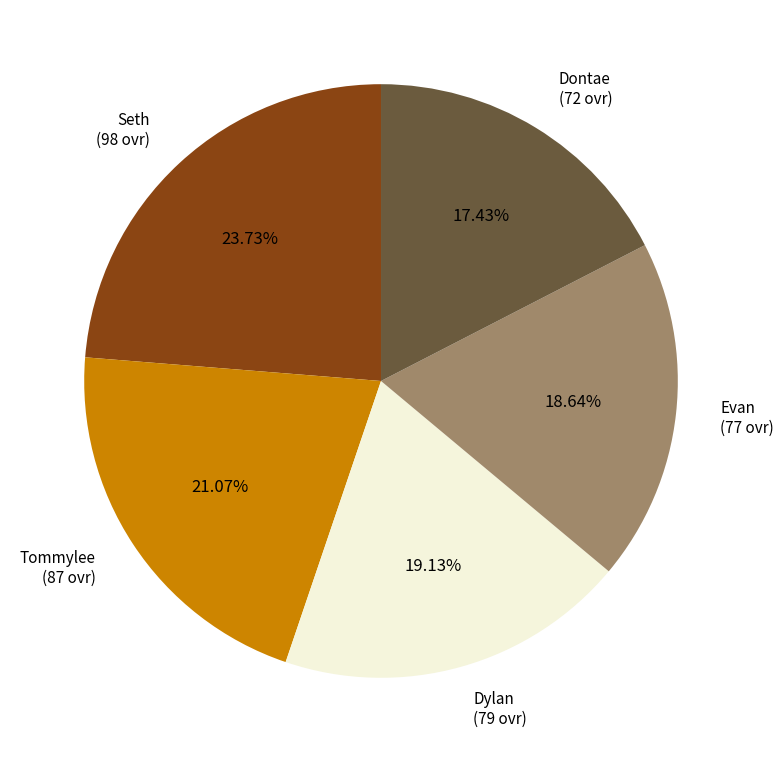

Which category has the biggest portion of the pie?

Seth